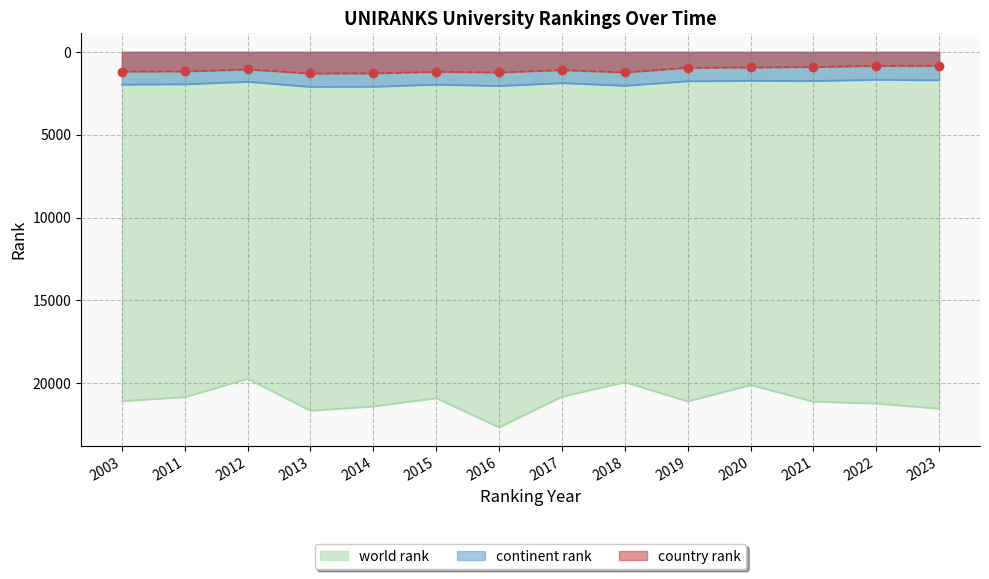

What is the sum of all country rank values?

15257